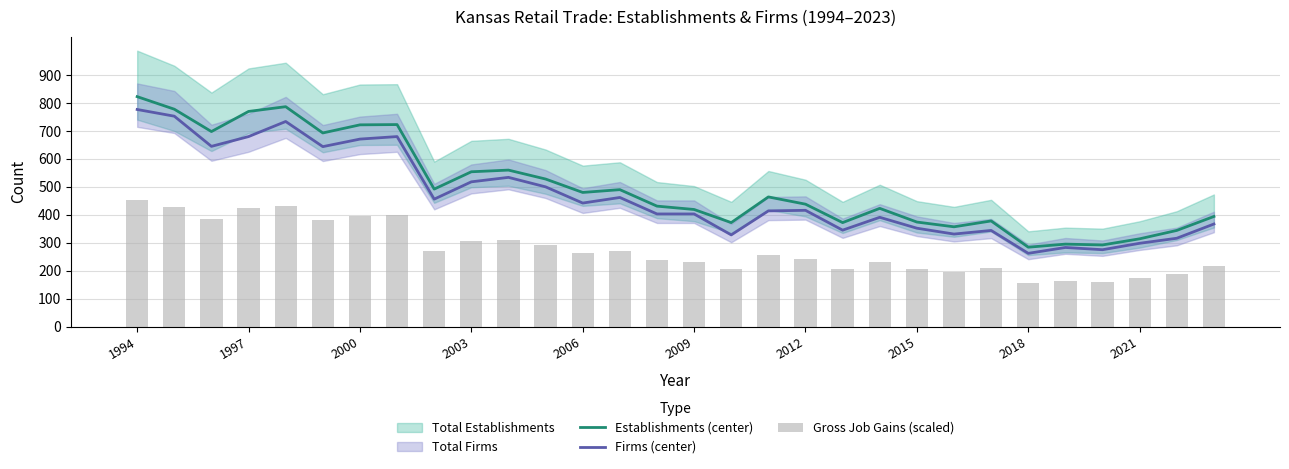

How many data points in Firms (center) are less than 416?

15